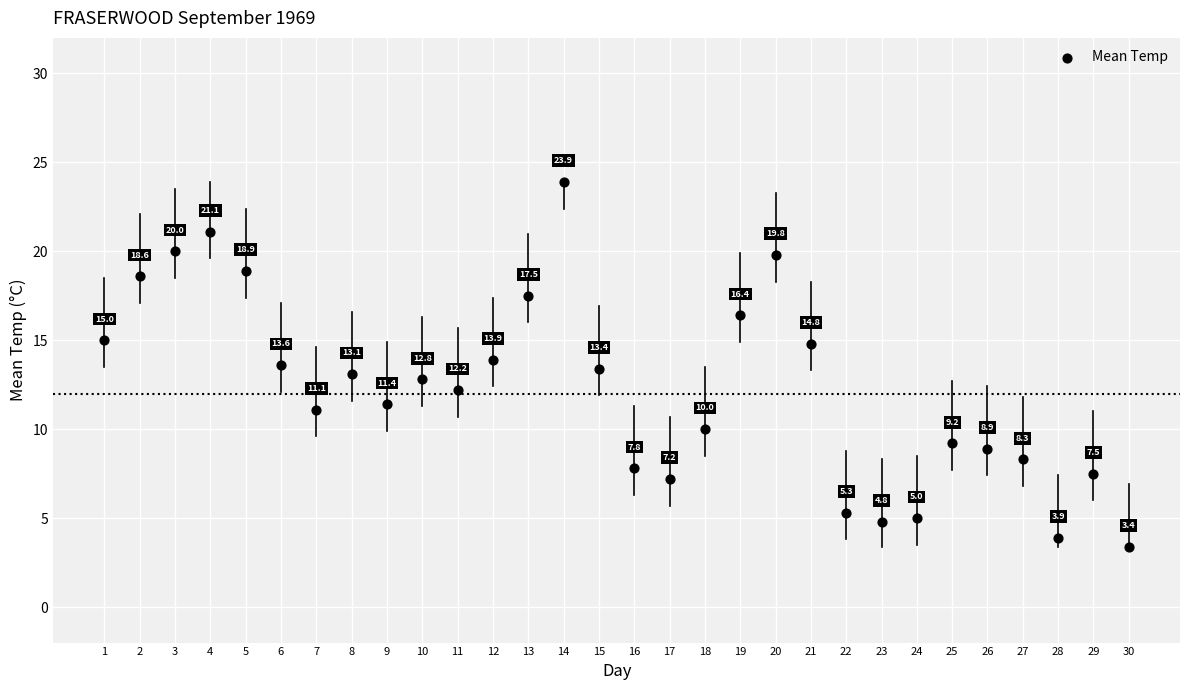

What Y value in the scatter plot is closest to 13?

13.1